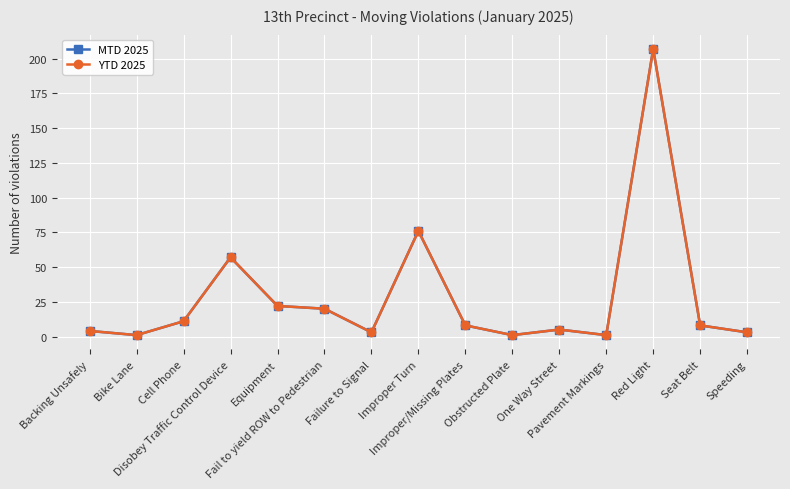

True or false: MTD 2025 has a value of 3 at Failure to Signal.

True